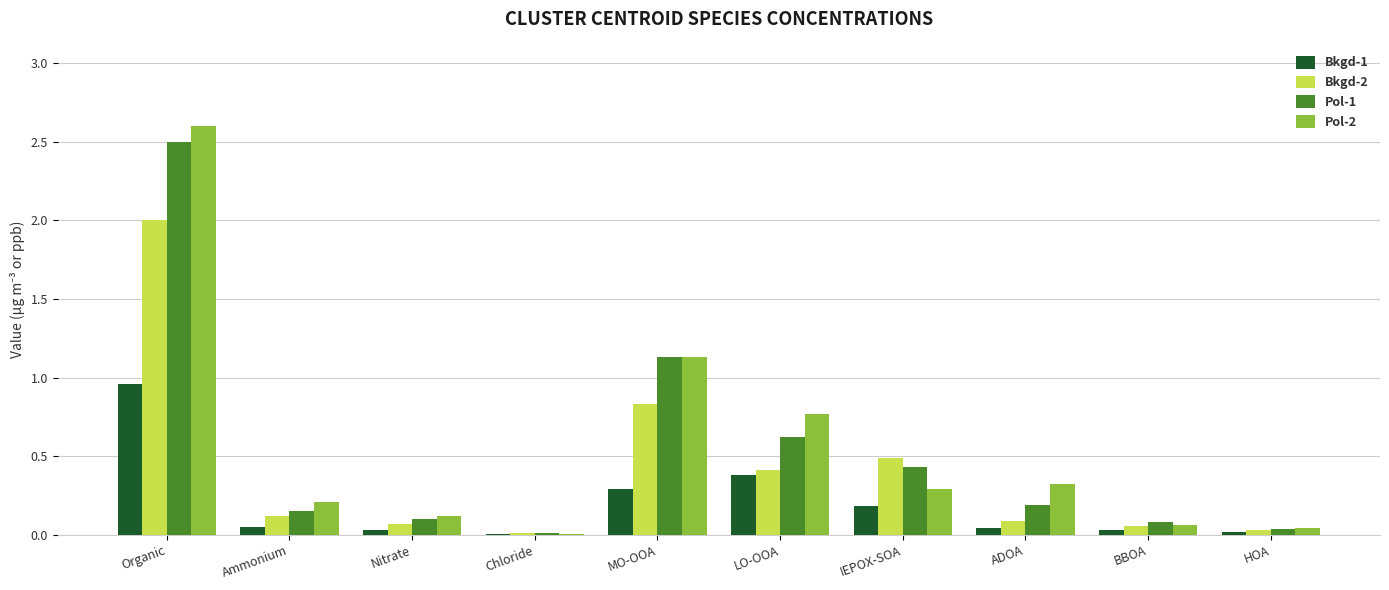

Where is Pol-2 nearest to the value 1?

MO-OOA